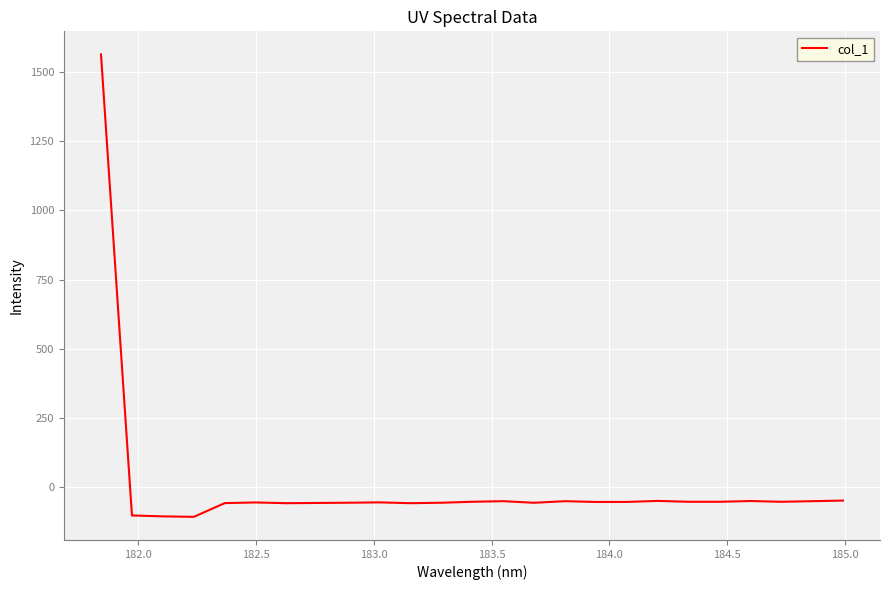

True or false: there are more than 2 points higher than both neighbors.

True